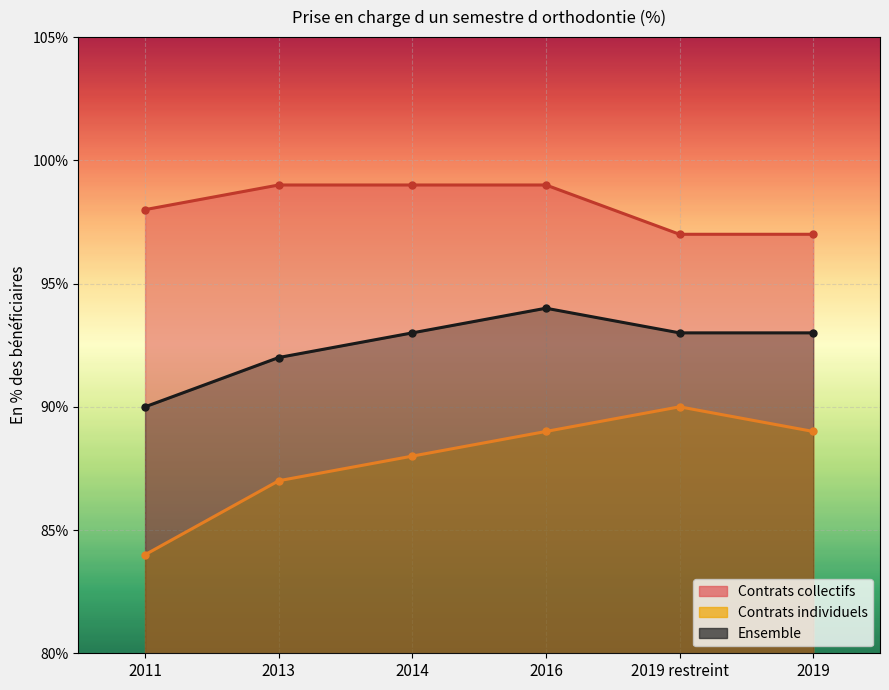

What is the label of the 5th point from the left?

2019 restreint